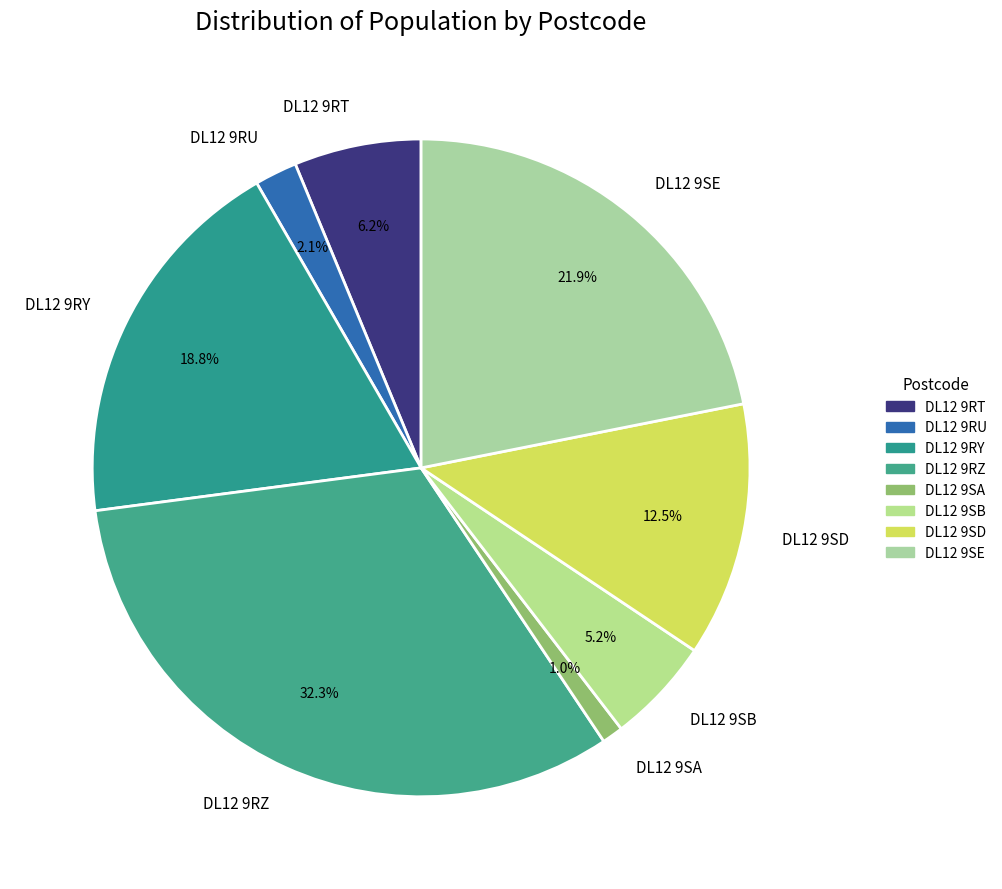

What is the ratio of the value at DL12 9SB to the value at DL12 9RU?

2.5